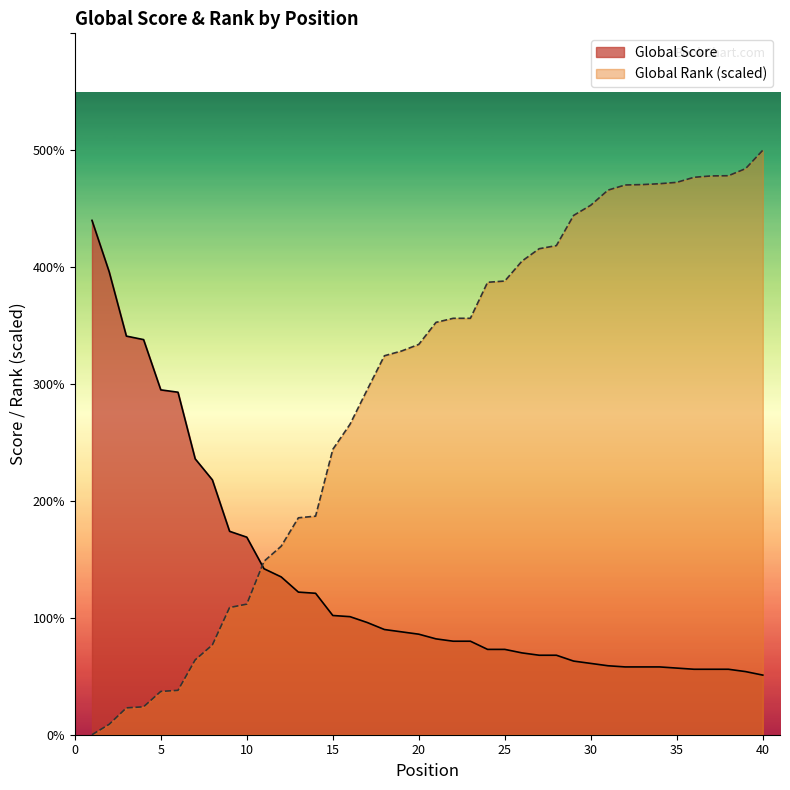

How many times do Global Score and Global Rank (scaled) cross each other?

1